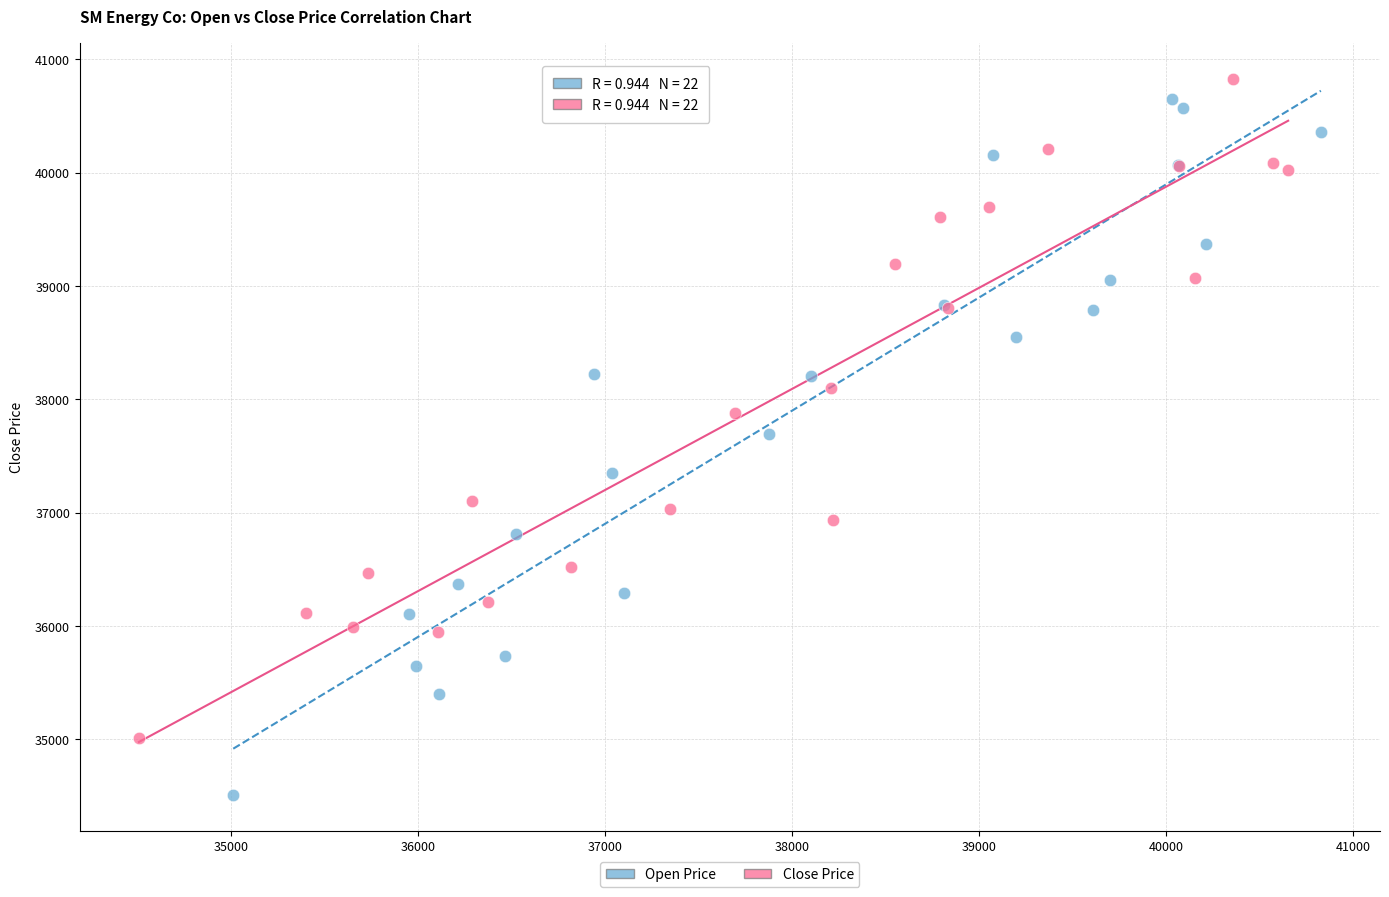

Which series reaches the minimum Y coordinate?

Open Price